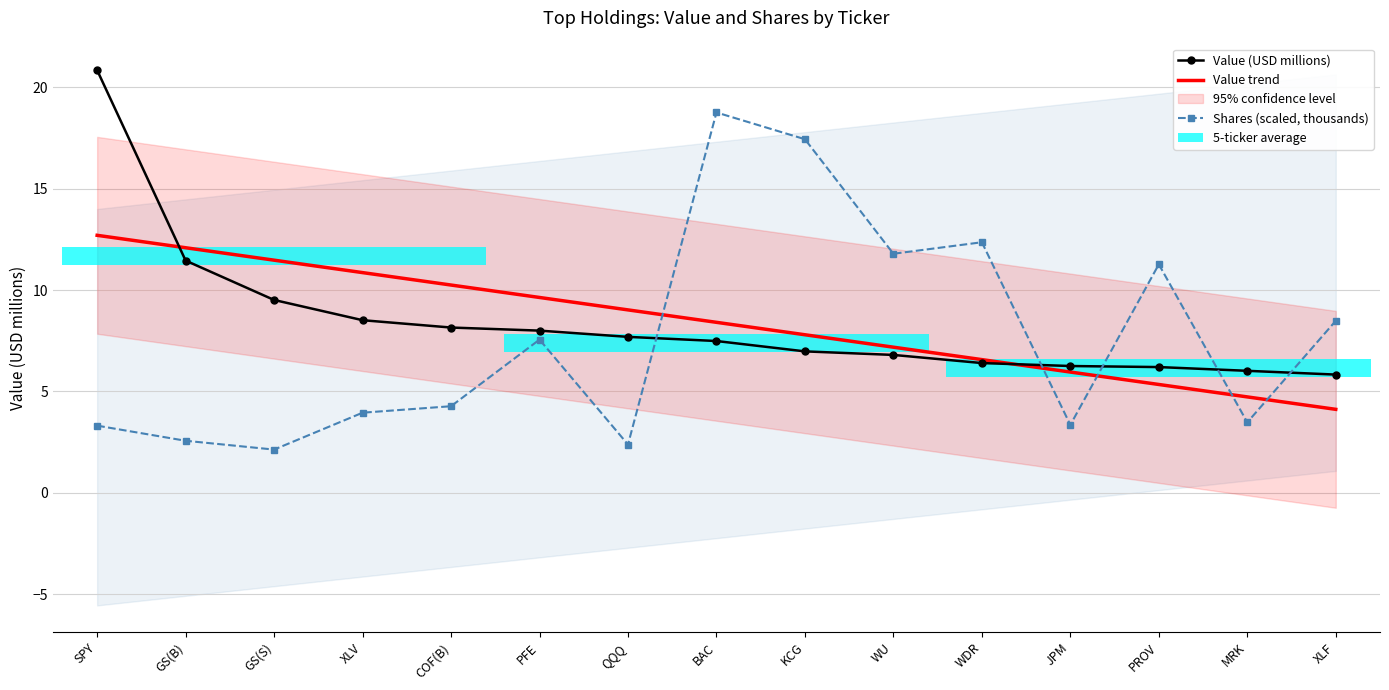

Where is Value trend nearest to the value 8?

KCG